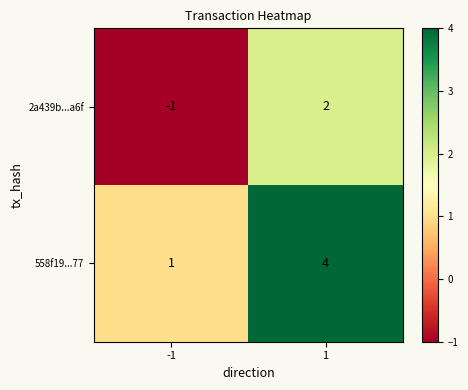

Reading left to right, what are all the values shown in this chart?

2a439b...a6f: -1=-1	1=2
558f19...77: -1=1	1=4